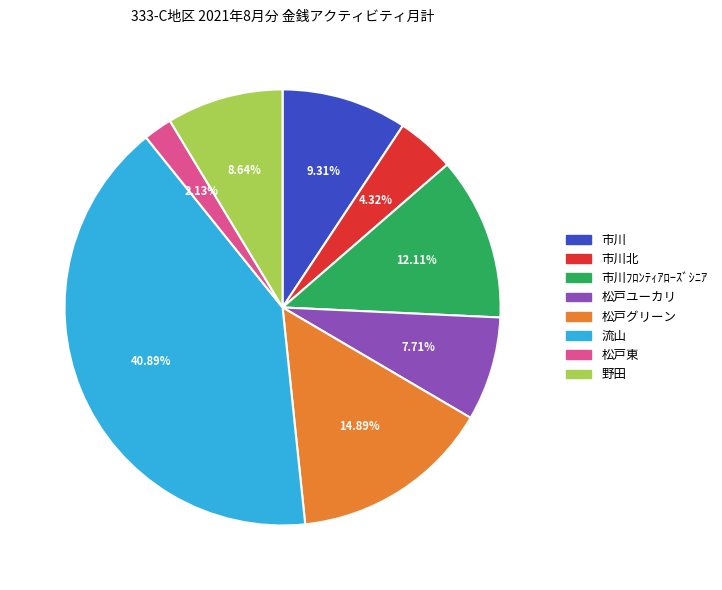

Is there any slice that represents more than half of the pie?

No